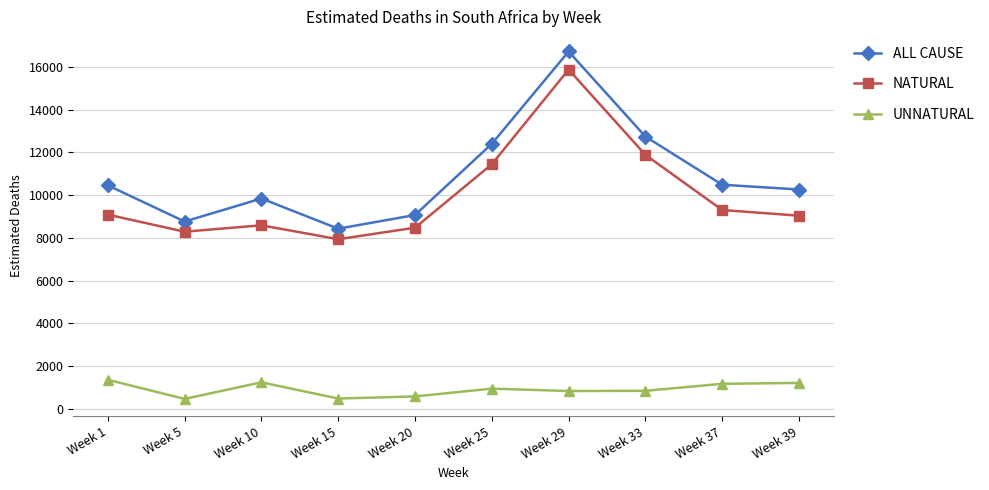

Rank the series by their maximum value, from highest to lowest.

ALL CAUSE, NATURAL, UNNATURAL